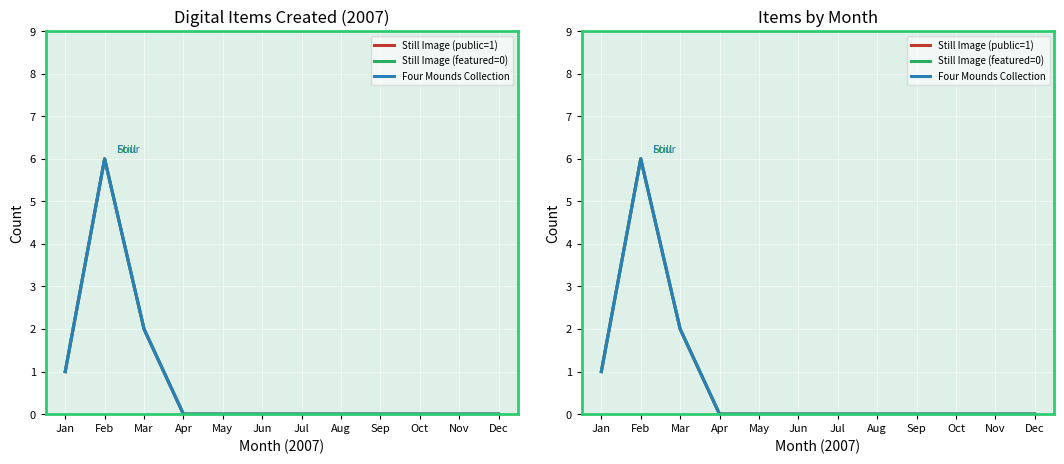

At how many categories does at least one series exceed 2?

1